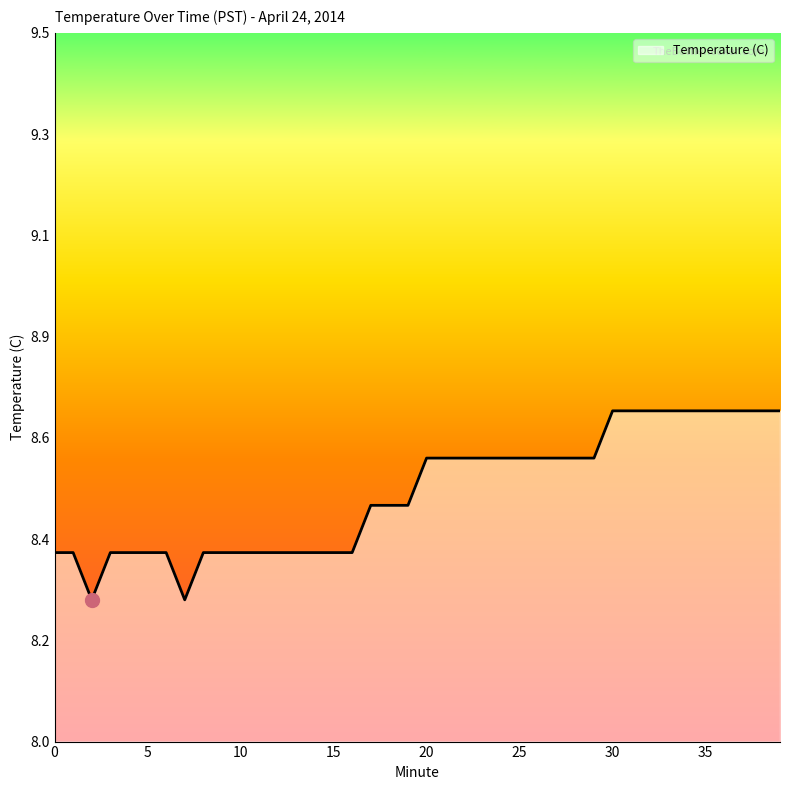

Reading left to right, transcribe all the data shown in this chart.

0=8.4	1=8.4	2=8.3	3=8.4	4=8.4	5=8.4	6=8.4	7=8.3	8=8.4	9=8.4	10=8.4	11=8.4	12=8.4	13=8.4	14=8.4	15=8.4	16=8.4	17=8.5	18=8.5	19=8.5	20=8.6	21=8.6	22=8.6	23=8.6	24=8.6	25=8.6	26=8.6	27=8.6	28=8.6	29=8.6	30=8.7	31=8.7	32=8.7	33=8.7	34=8.7	35=8.7	36=8.7	37=8.7	38=8.7	39=8.7